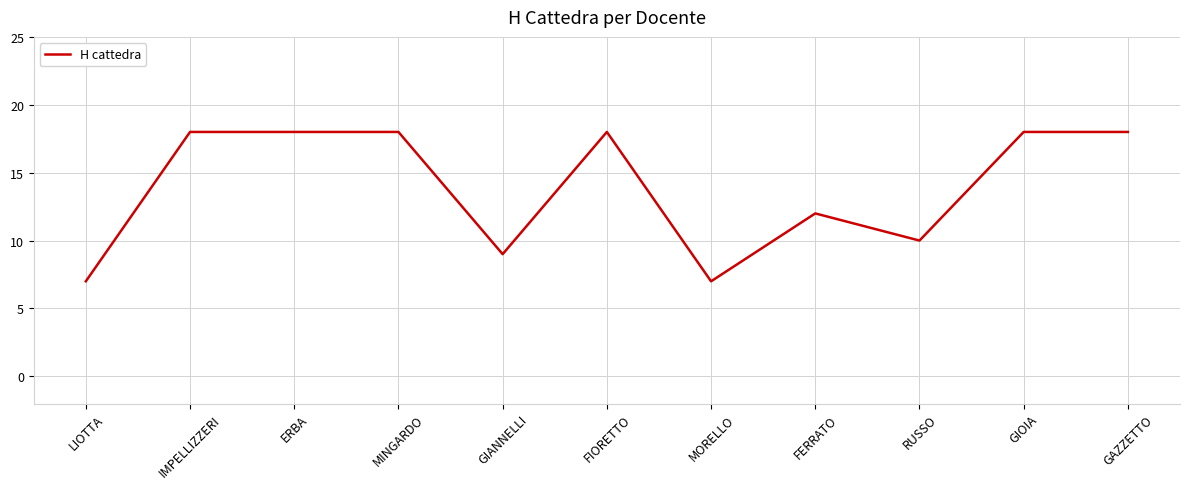

Reading right to left, extract all data points from this chart.

18	18	10	12	7	18	9	18	18	18	7